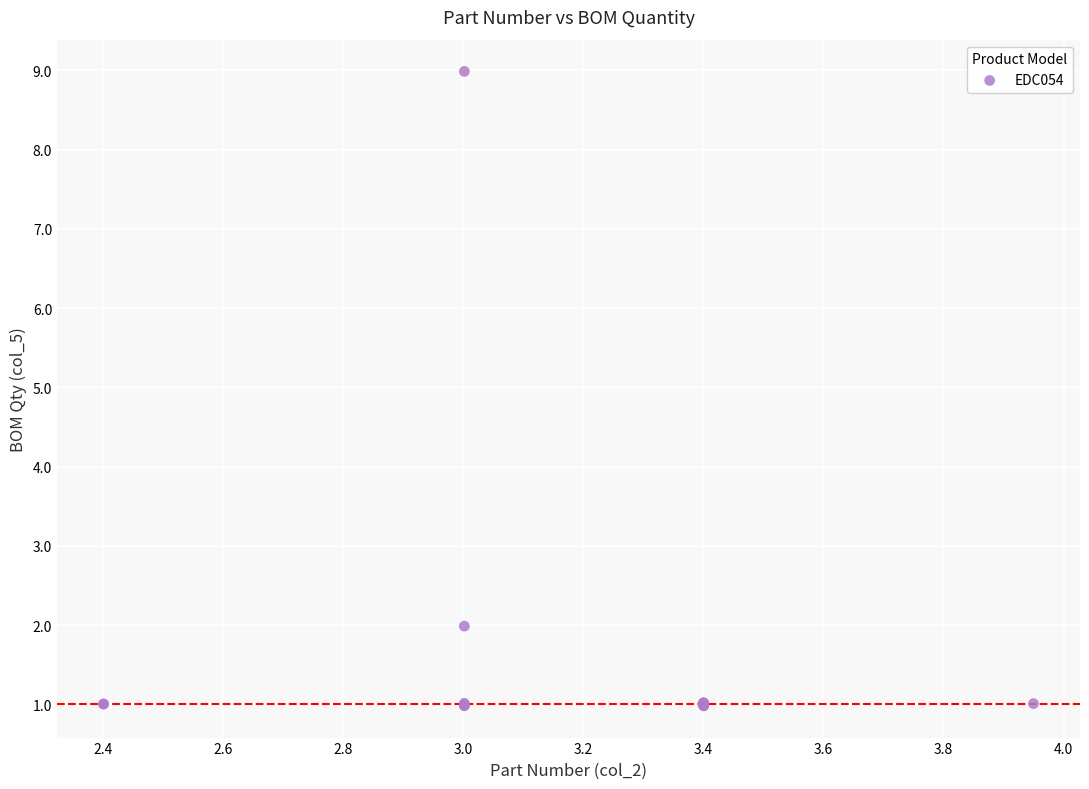

What Y value in the scatter plot is closest to 4?

2.0